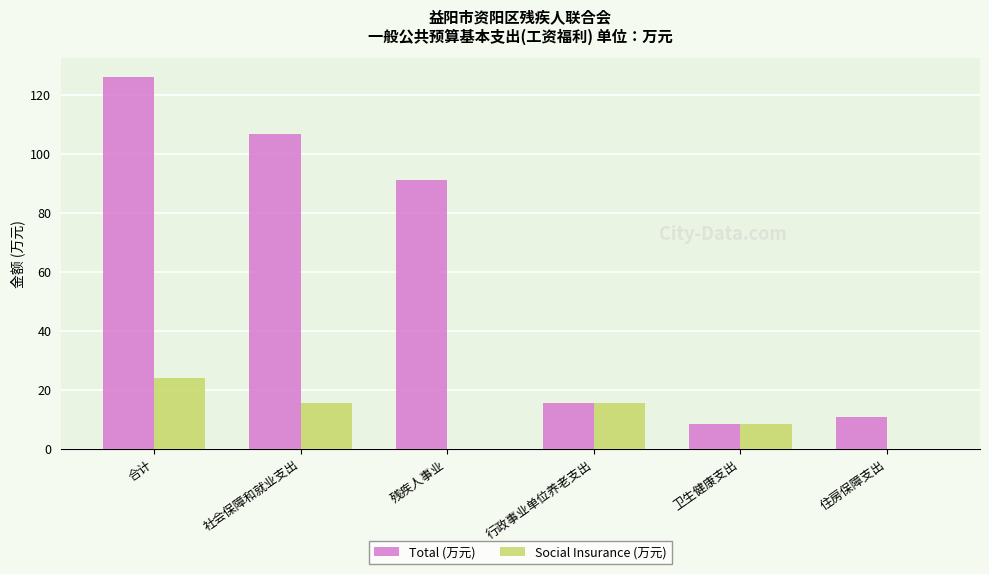

Are the bars grouped side by side (vs. stacked)?

Yes